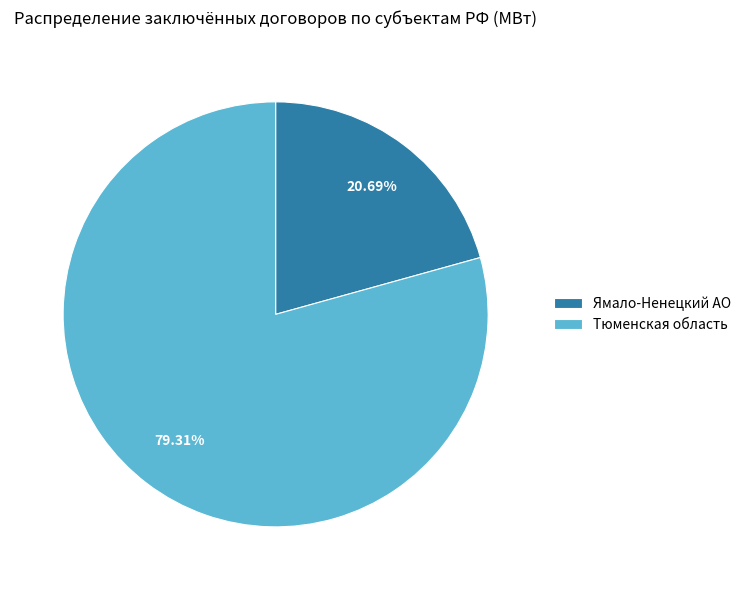

What is the largest slice in the pie chart?

Тюменская область